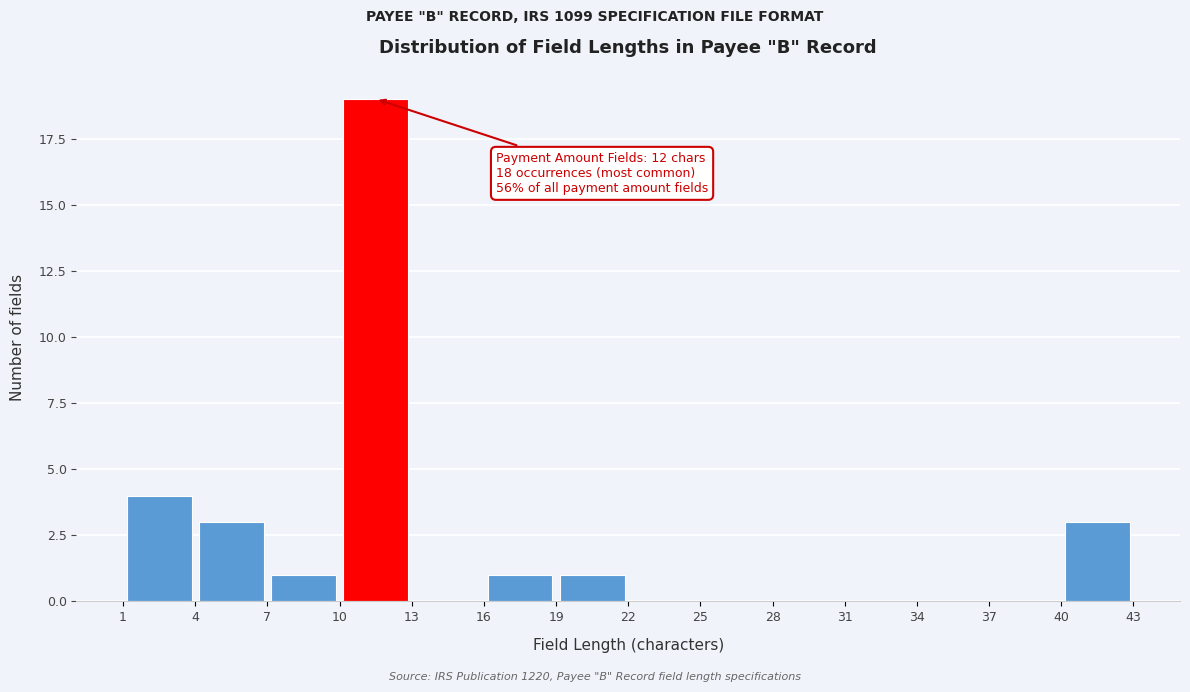

Over which range of the x-axis is the bar tallest?

10 to 13